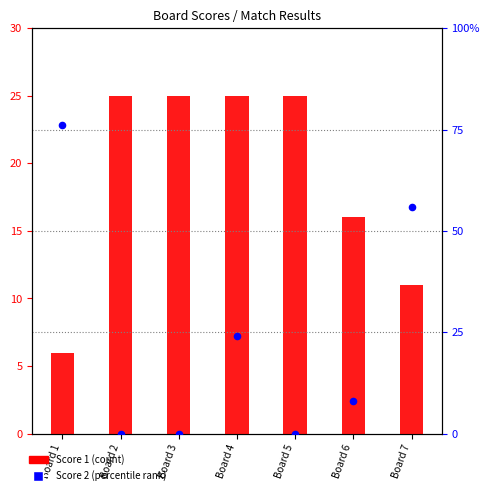

At how many categories does at least one series exceed 73?

1